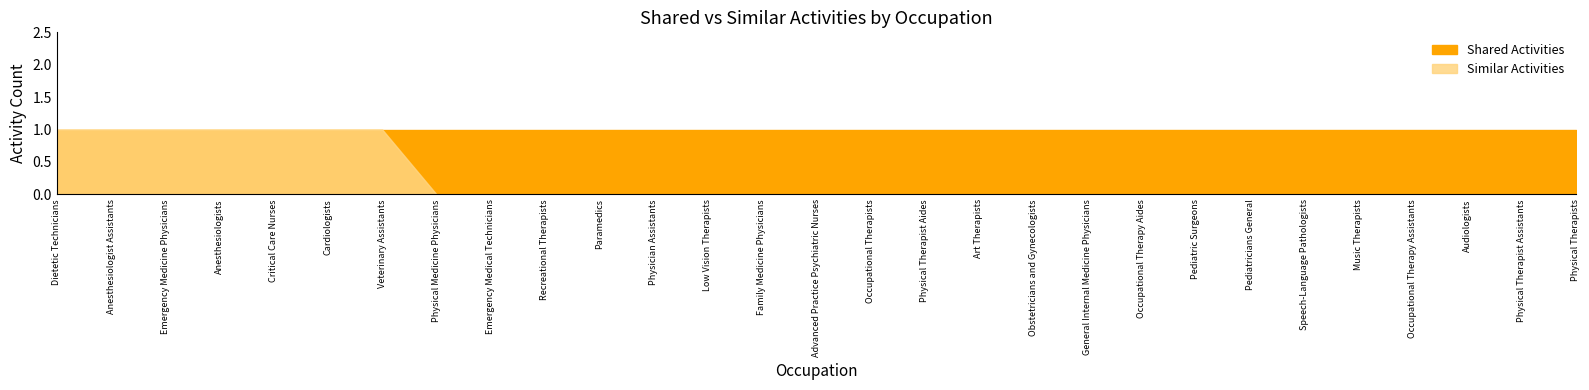

List the labels in order of Shared Activities value, smallest first.

Dietetic Technicians, Anesthesiologist Assistants, Emergency Medicine Physicians, Anesthesiologists, Critical Care Nurses, Cardiologists, Veterinary Assistants, Physical Medicine Physicians, Emergency Medical Technicians, Recreational Therapists, Paramedics, Physician Assistants, Low Vision Therapists, Family Medicine Physicians, Advanced Practice Psychiatric Nurses, Occupational Therapists, Physical Therapist Aides, Art Therapists, Obstetricians and Gynecologists, General Internal Medicine Physicians, Occupational Therapy Aides, Pediatric Surgeons, Pediatricians General, Speech-Language Pathologists, Music Therapists, Occupational Therapy Assistants, Audiologists, Physical Therapist Assistants, Physical Therapists